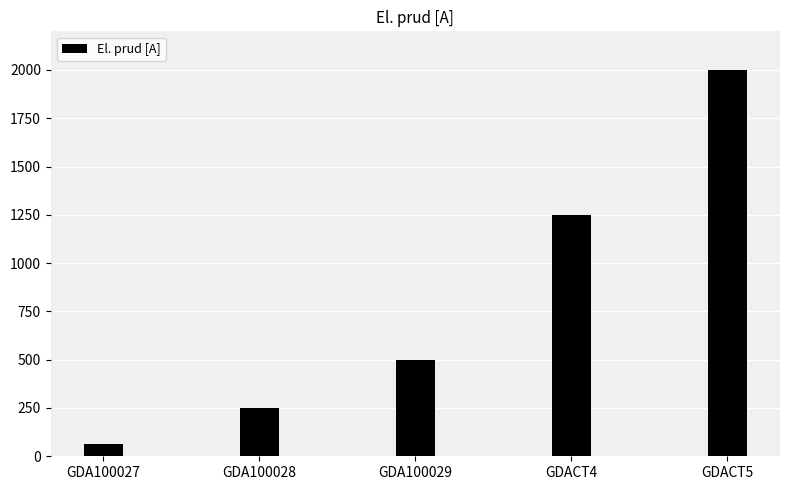

The chart shows a value of 500 at GDA100029. True or false?

True